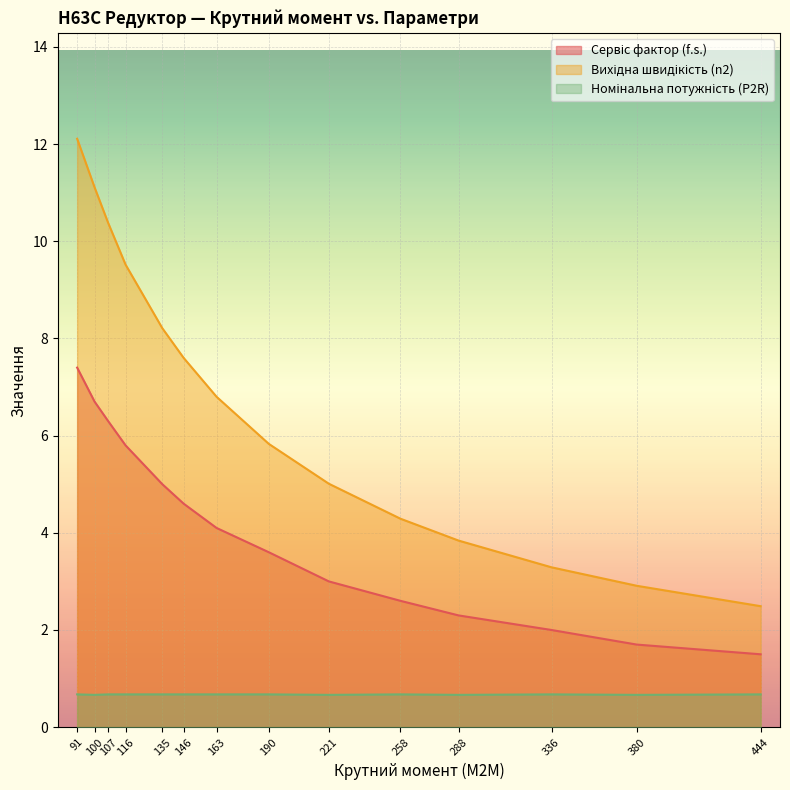

Which series has the largest total across all categories?

Вихідна швидікість (n2)